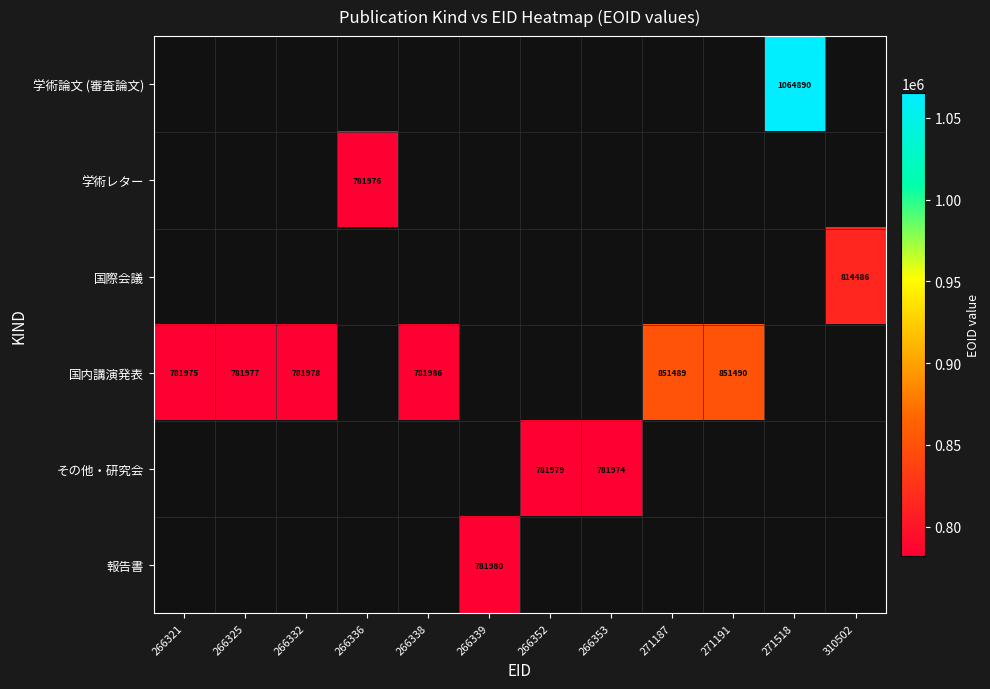

The value of 国内講演発表 at 266325 is 190704. True or false?

False